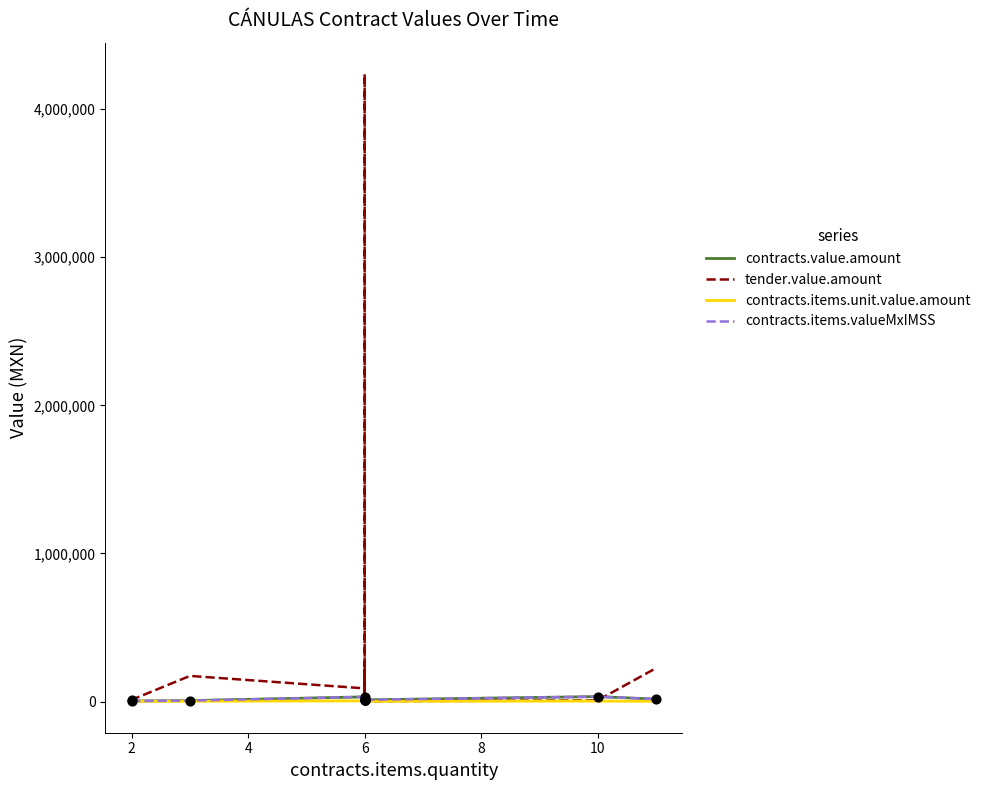

Which series has the largest total across all categories?

tender.value.amount